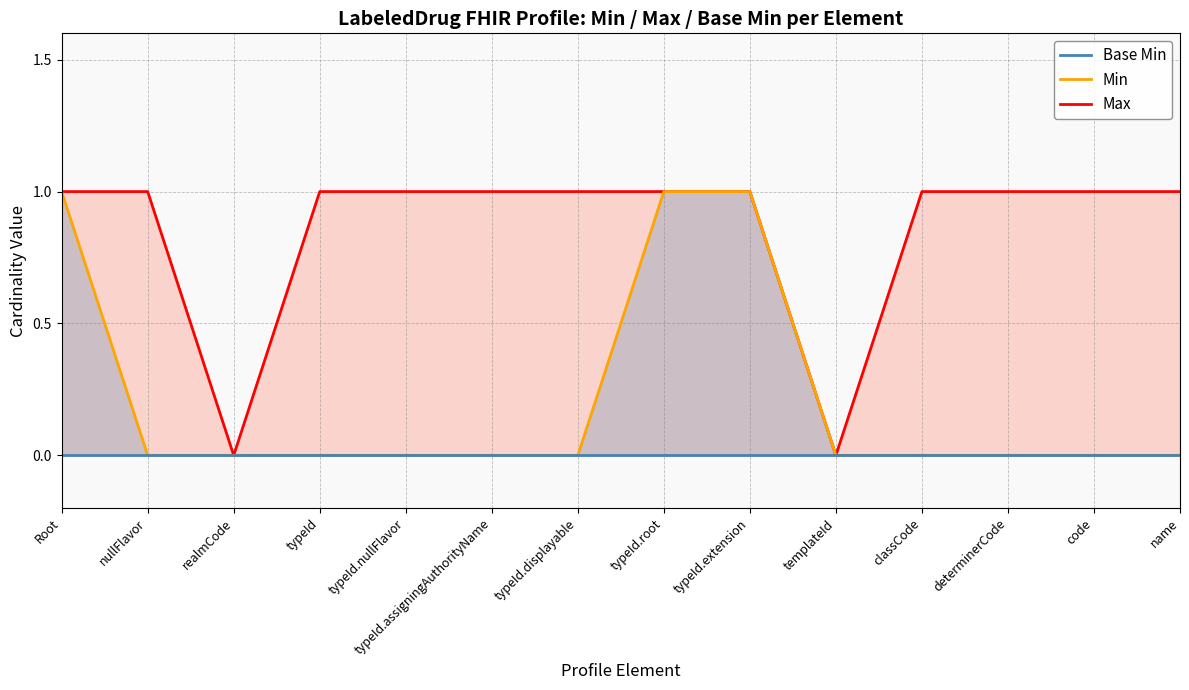

True or false: Base Min line and Min line intersect in this chart.

False